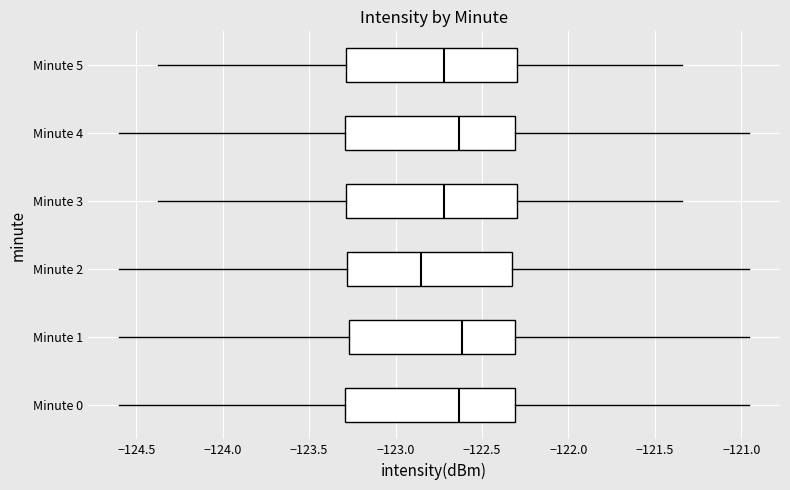

Reading bottom to top, read every box against the x-axis: the position of its median line, the range the box covers, and the ends of its whiskers. The values are not printed on the chart, so give them approximately, as read against the axis.

Minute 0: median -122.65, box -123.30 to -122.30, whiskers -124.60 to -120.95
Minute 1: median -122.60, box -123.25 to -122.30, whiskers -124.60 to -120.95
Minute 2: median -122.85, box -123.30 to -122.30, whiskers -124.60 to -120.95
Minute 3: median -122.70, box -123.30 to -122.30, whiskers -124.40 to -121.35
Minute 4: median -122.65, box -123.30 to -122.30, whiskers -124.60 to -120.95
Minute 5: median -122.70, box -123.30 to -122.30, whiskers -124.40 to -121.35